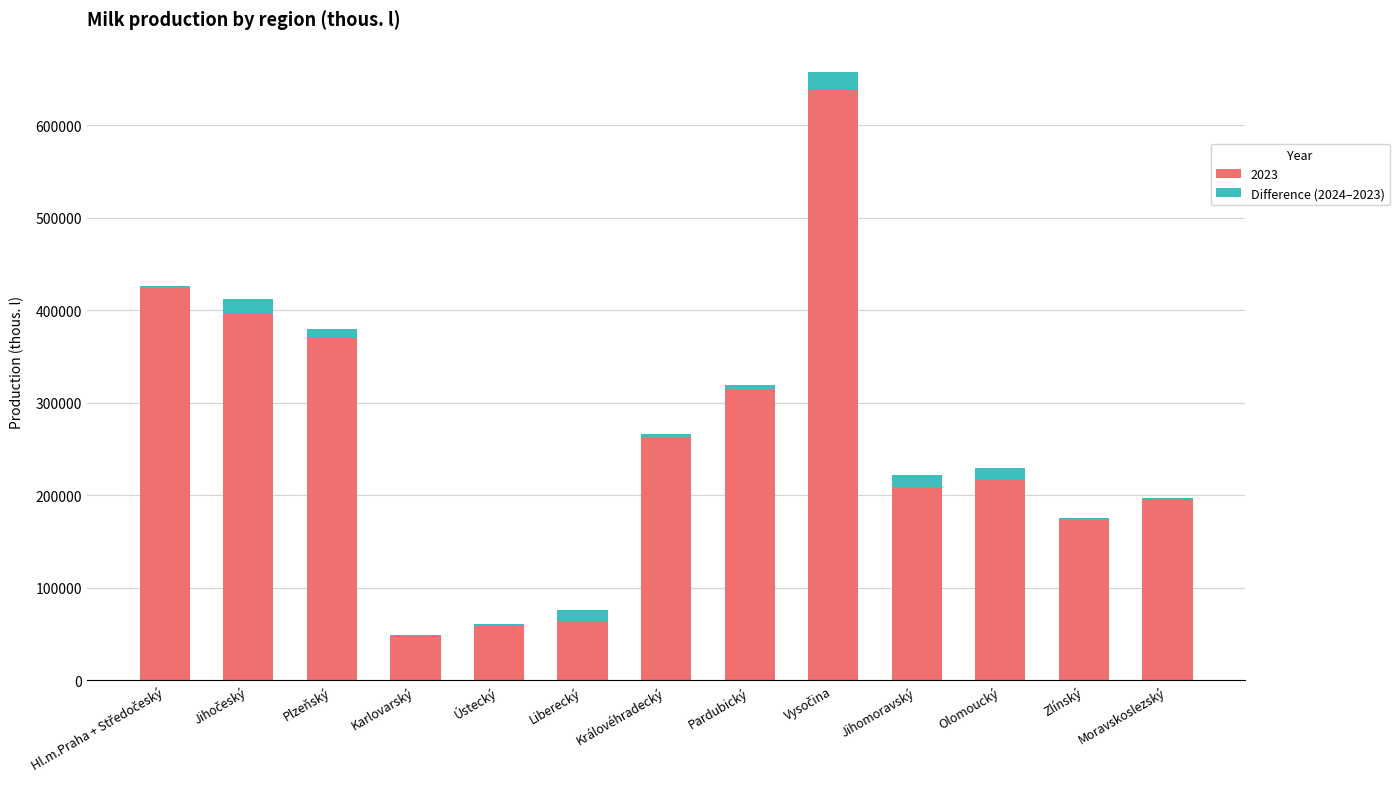

Which has a higher value, Moravskoslezský or Plzeňský?

Plzeňský